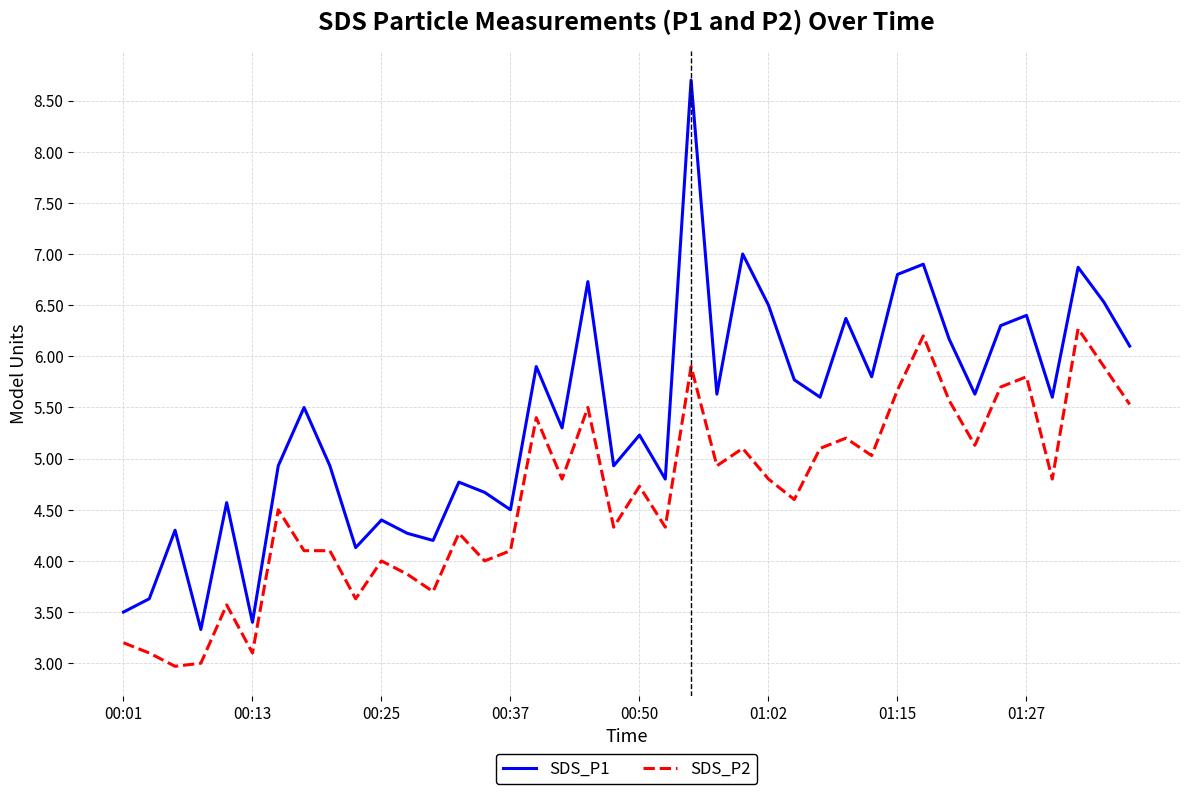

Which series has the largest range (max minus min)?

SDS_P1